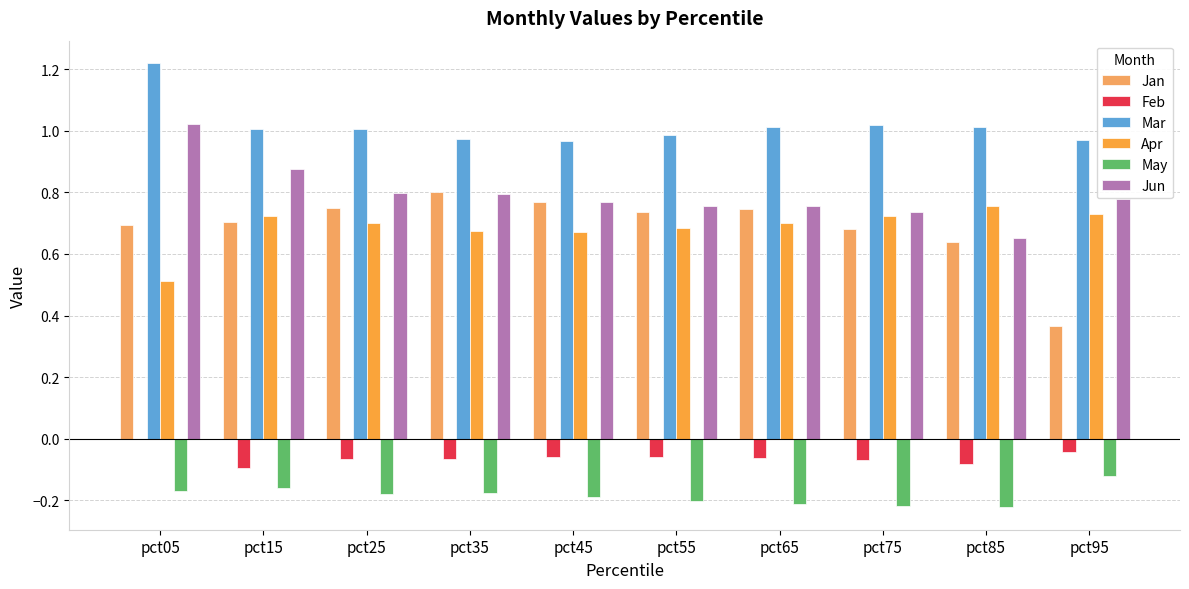

Rank the series at pct05 from lowest to highest value.

May, Feb, Apr, Jan, Jun, Mar